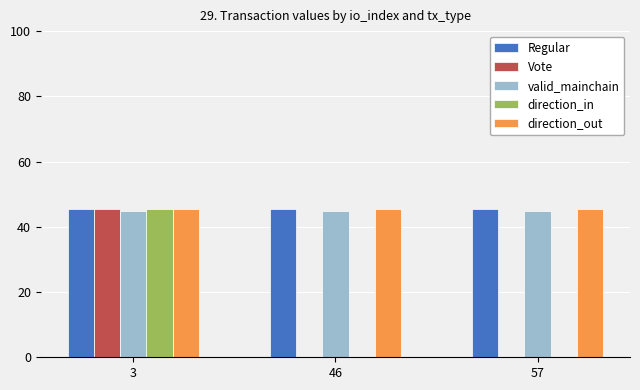

Read the Regular value at 57.

45.3